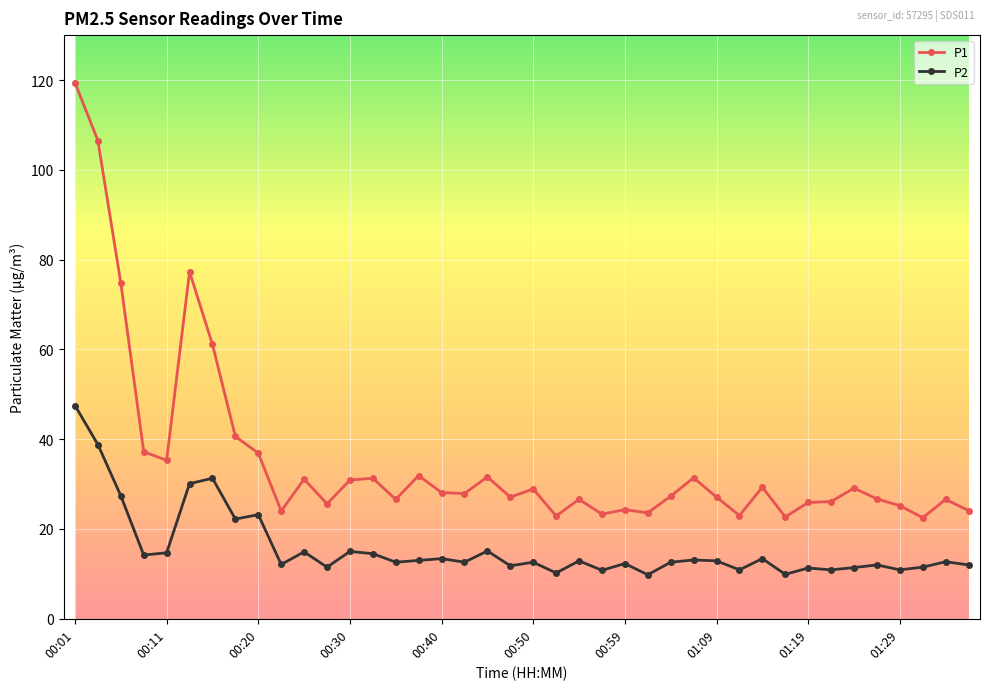

In P1, how many points are lower than both neighbors (excluding endpoints)?

12